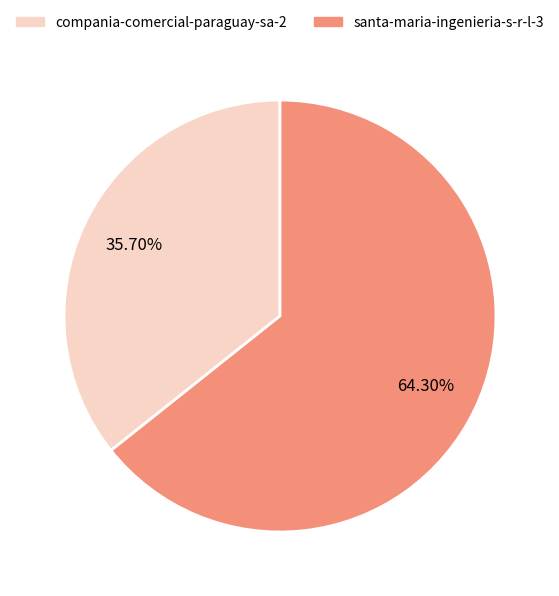

How many segments does this pie chart have?

2